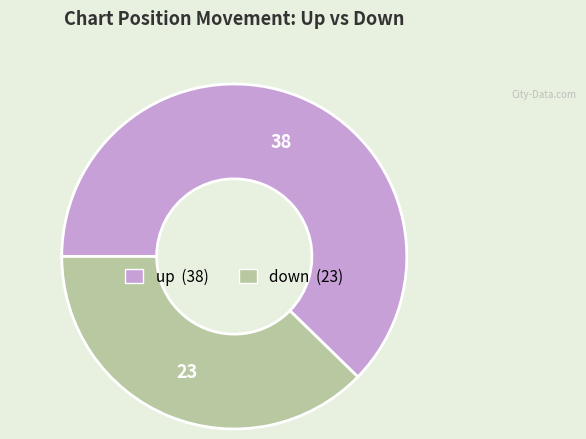

Is up the majority of the pie?

Yes